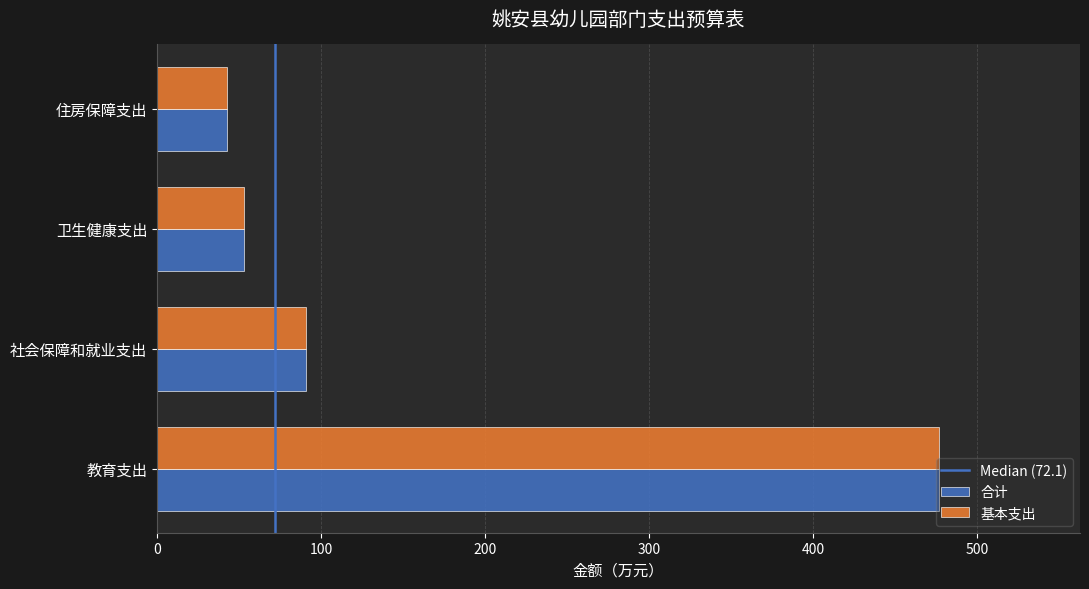

At which category is the sum across all series the highest?

教育支出